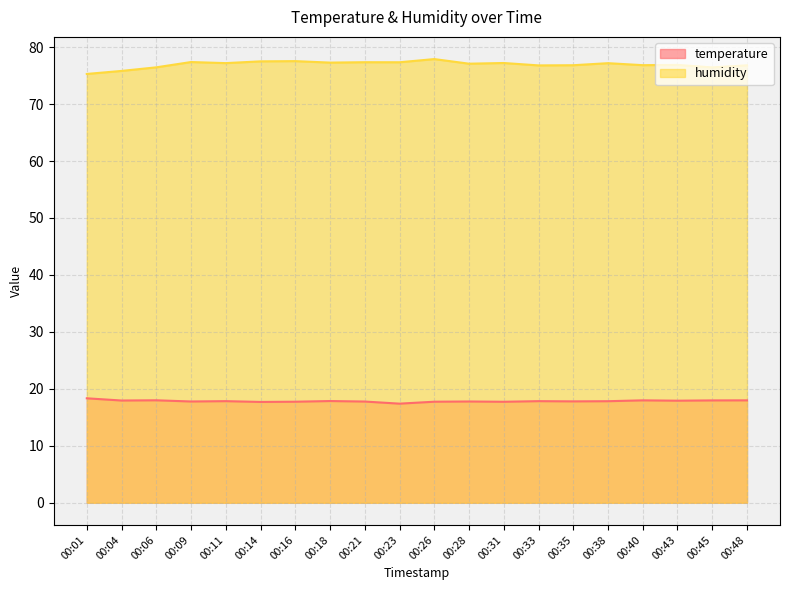

Rank the series at 00:11 from lowest to highest value.

temperature, humidity